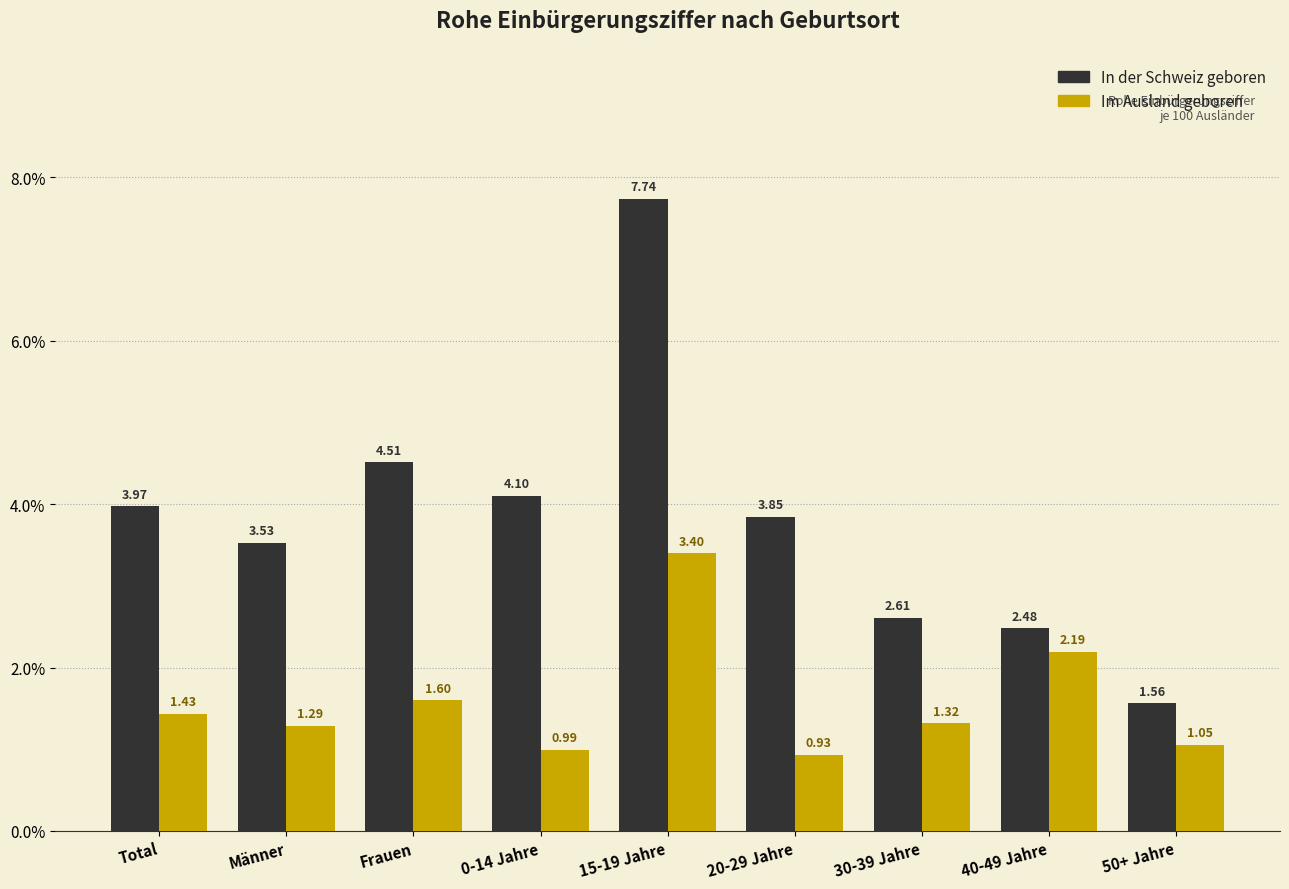

What is the total value across all series at 0-14 Jahre?

5.1